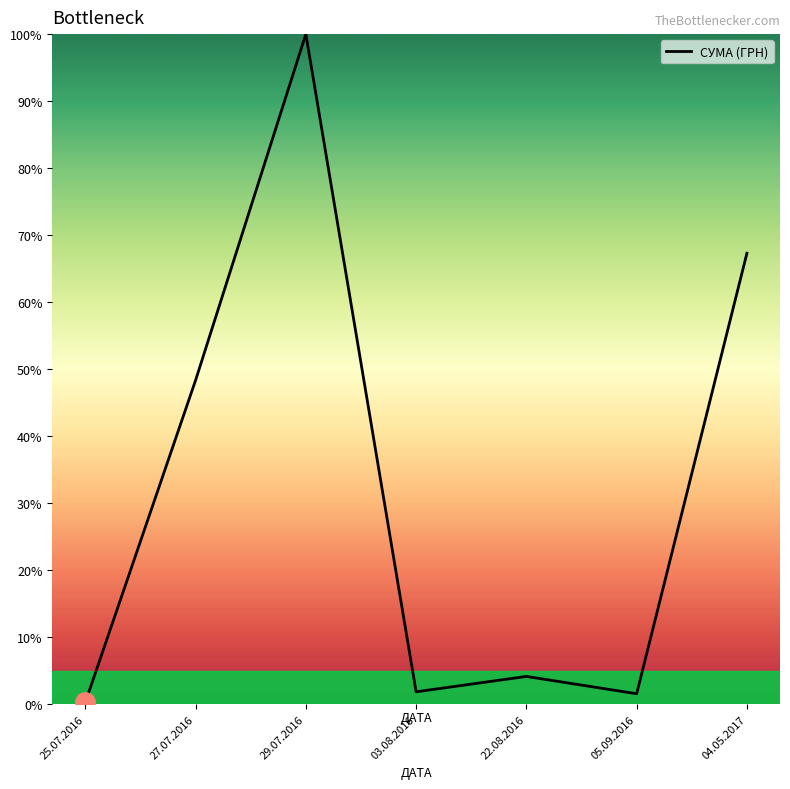

At which category does the data reach its first local valley?

03.08.2016